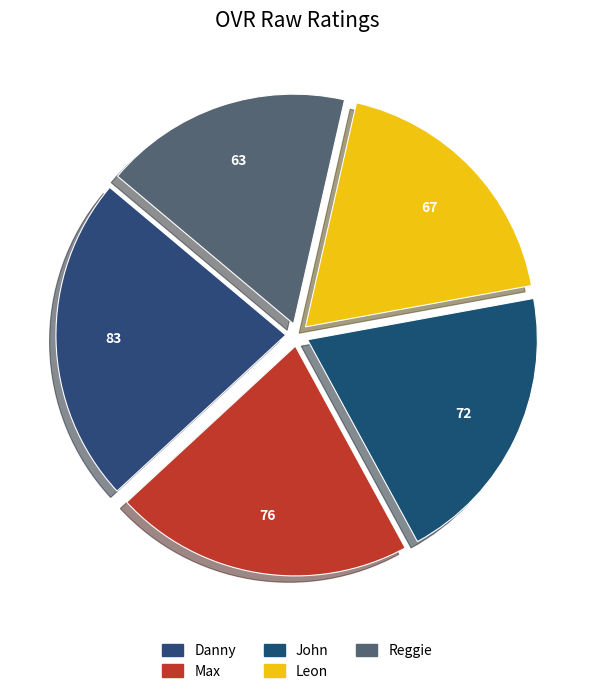

Is there a majority slice in this chart?

No